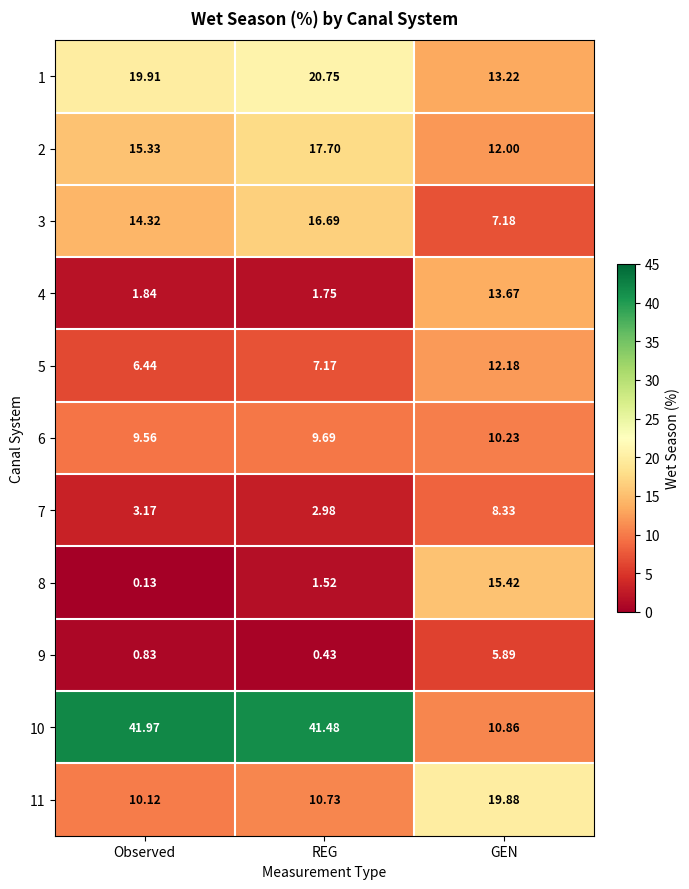

Which series has the largest total across all categories?

10